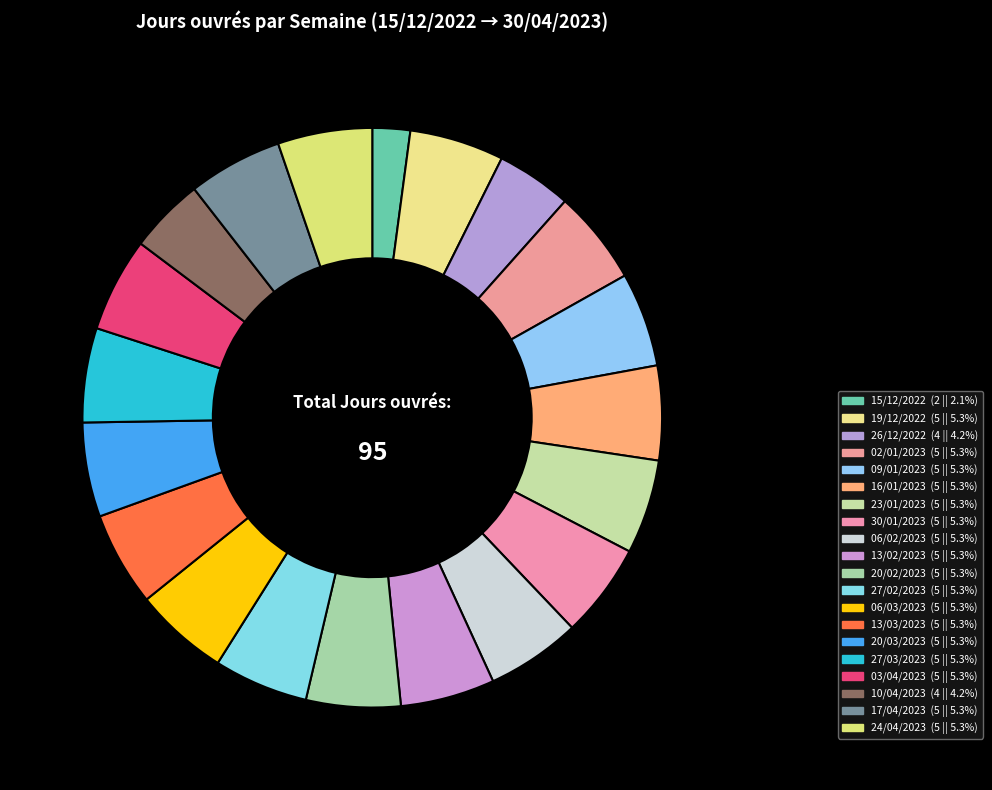

Rank the categories by value from lowest to highest.

15/12/2022, 26/12/2022, 10/04/2023, 19/12/2022, 02/01/2023, 09/01/2023, 16/01/2023, 23/01/2023, 30/01/2023, 06/02/2023, 13/02/2023, 20/02/2023, 27/02/2023, 06/03/2023, 13/03/2023, 20/03/2023, 27/03/2023, 03/04/2023, 17/04/2023, 24/04/2023